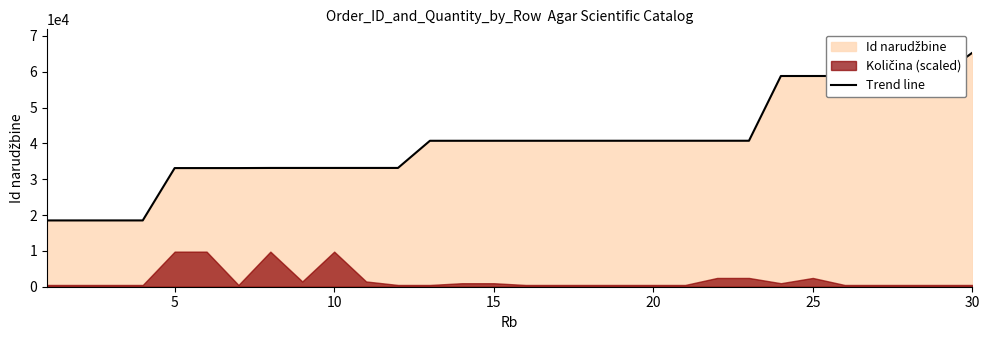

What is the difference between the maximum and second lowest values?

46797